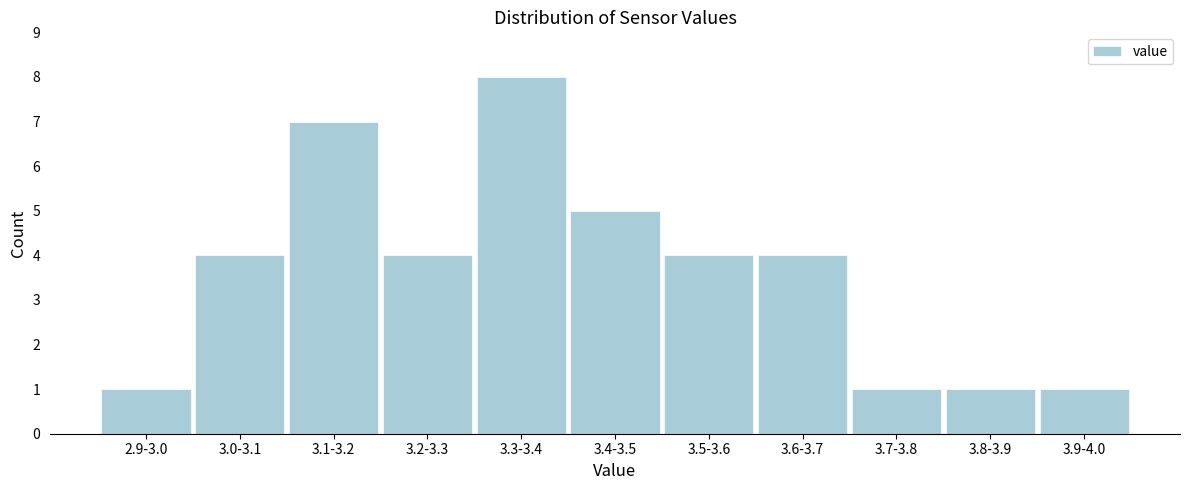

Reading right to left, list all the values displayed in this chart.

3.9-4.0=1	3.8-3.9=1	3.7-3.8=1	3.6-3.7=4	3.5-3.6=4	3.4-3.5=5	3.3-3.4=8	3.2-3.3=4	3.1-3.2=7	3.0-3.1=4	2.9-3.0=1